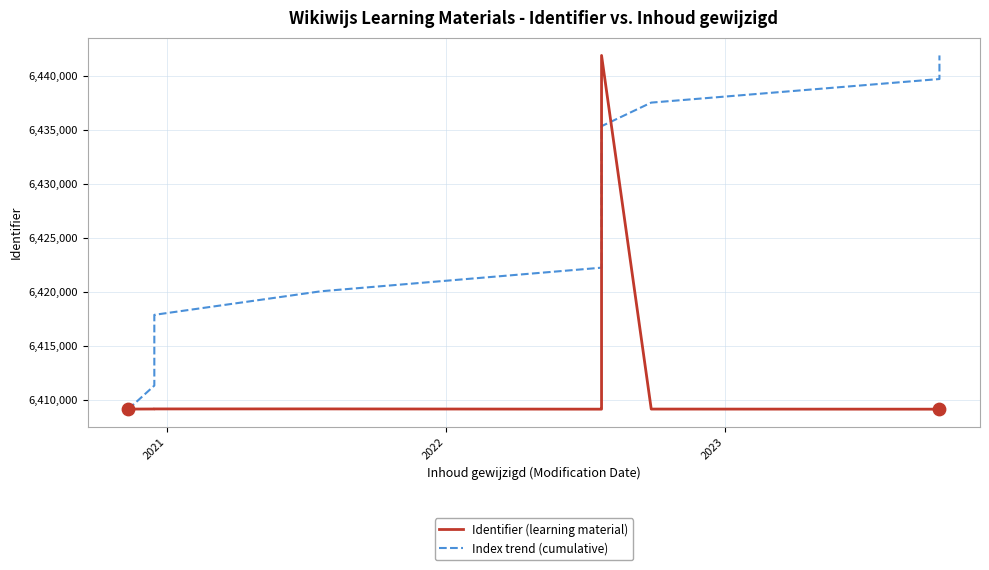

Which series reaches the maximum Y coordinate?

Identifier (learning material)